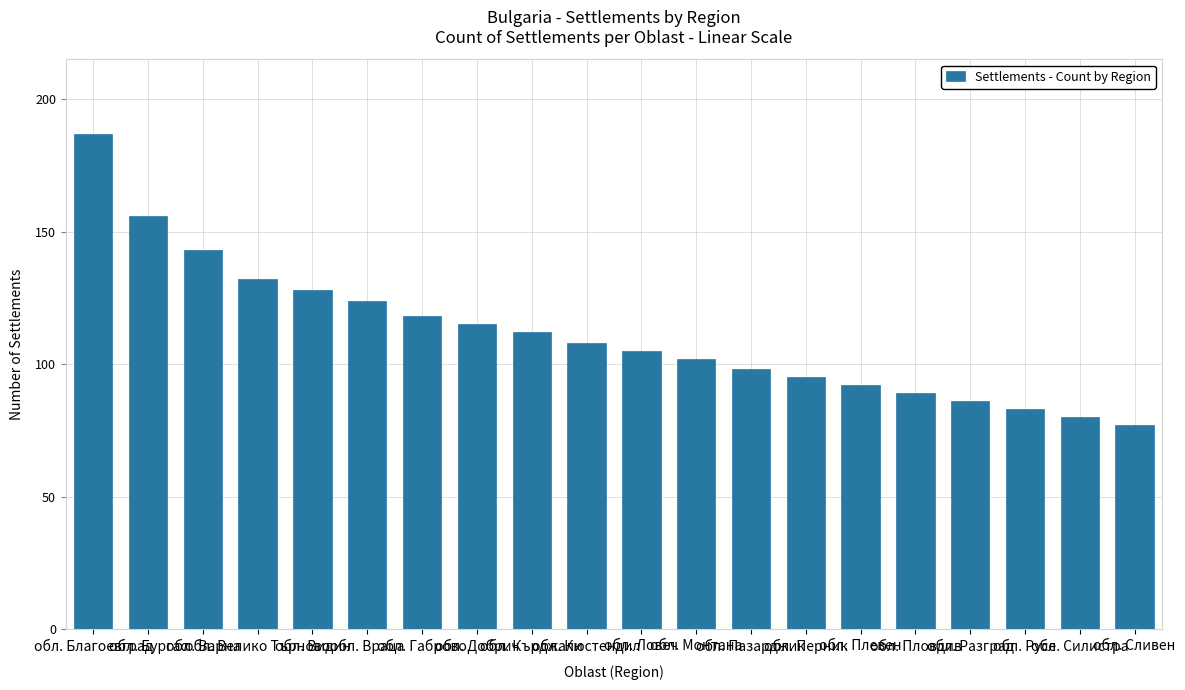

Rank the categories by value from highest to lowest.

обл. Благоевград, обл. Бургас, обл. Варна, обл. Велико Търново, обл. Видин, обл. Враца, обл. Габрово, обл. Добрич, обл. Кърджали, обл. Кюстендил, обл. Ловеч, обл. Монтана, обл. Пазарджик, обл. Перник, обл. Плевен, обл. Пловдив, обл. Разград, обл. Русе, обл. Силистра, обл. Сливен